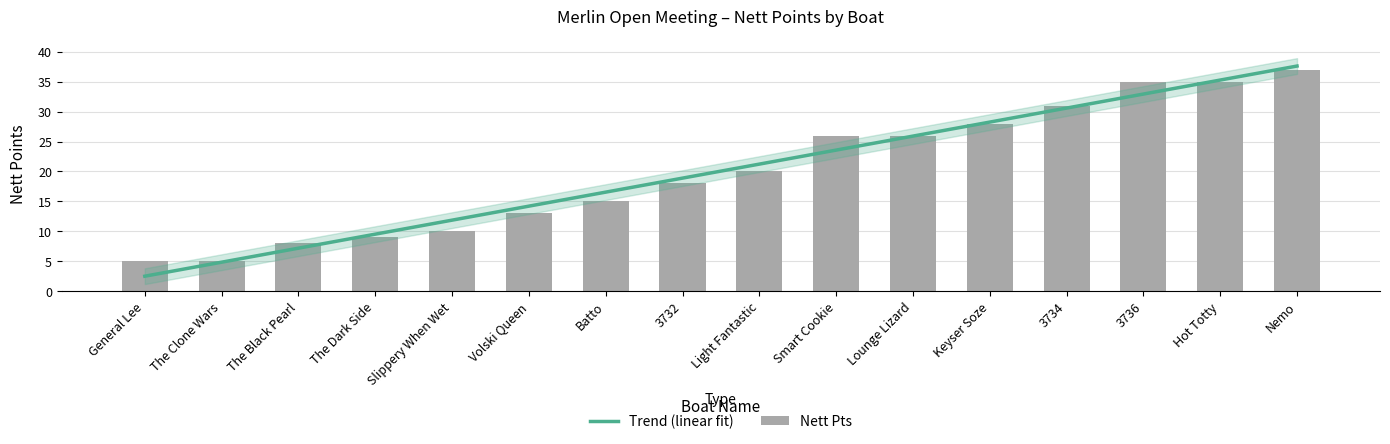

The value of Nett Pts at 3732 is 18.0. True or false?

True